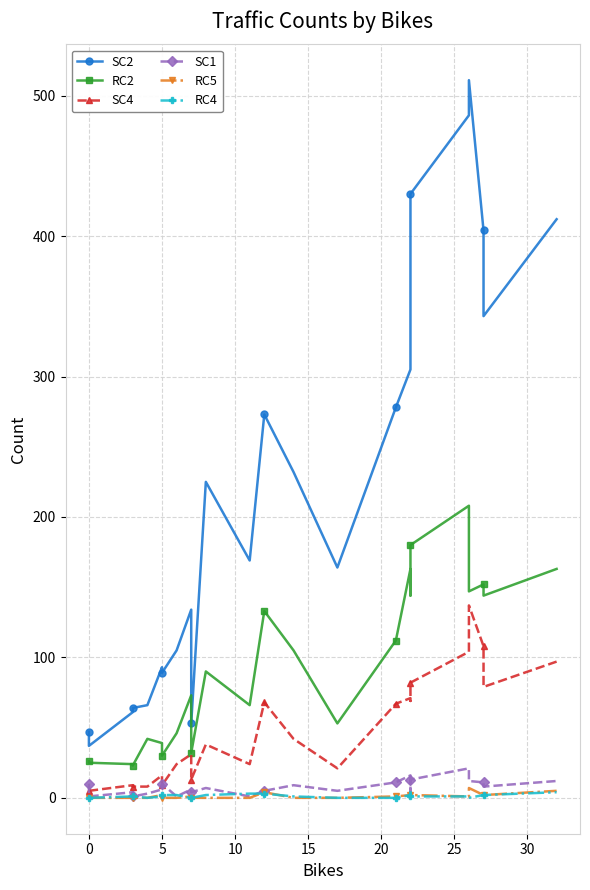

Is the value of SC2 at 23 greater than the value of SC4 at 23?

Yes